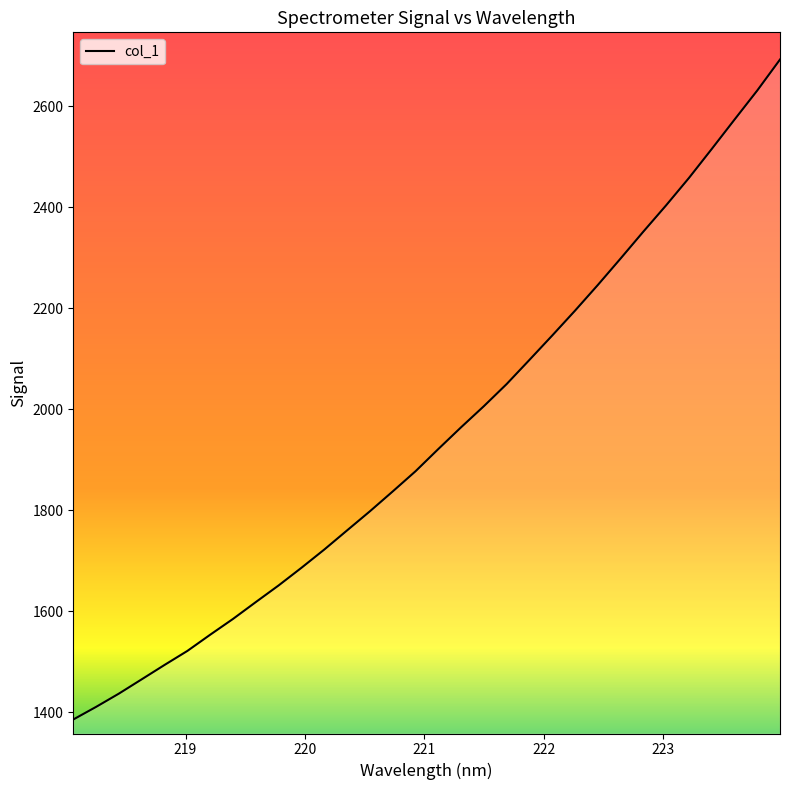

What is the greatest value displayed?

2692.9